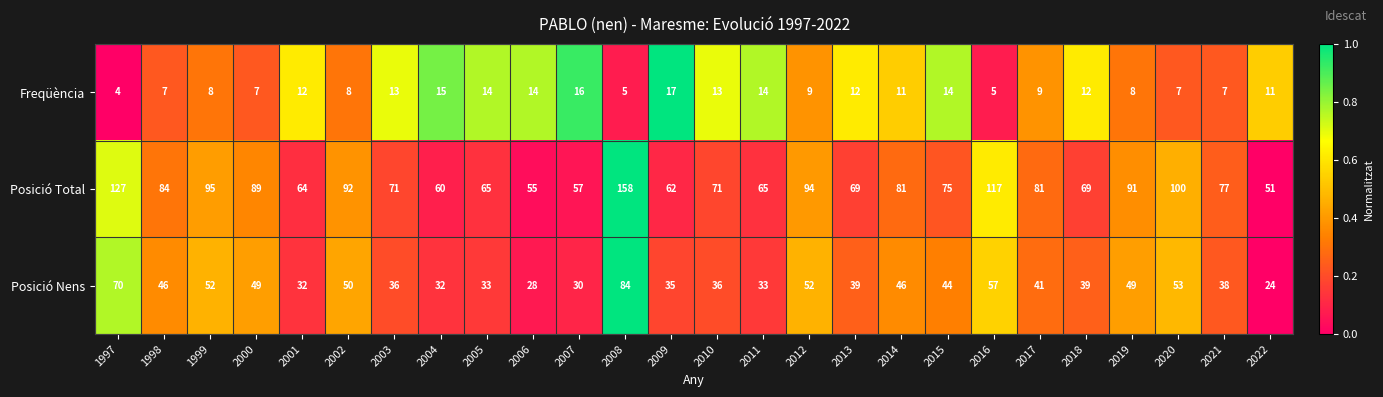

At 2018, list the series in order from largest to smallest.

Posició Total, Posició Nens, Freqüència